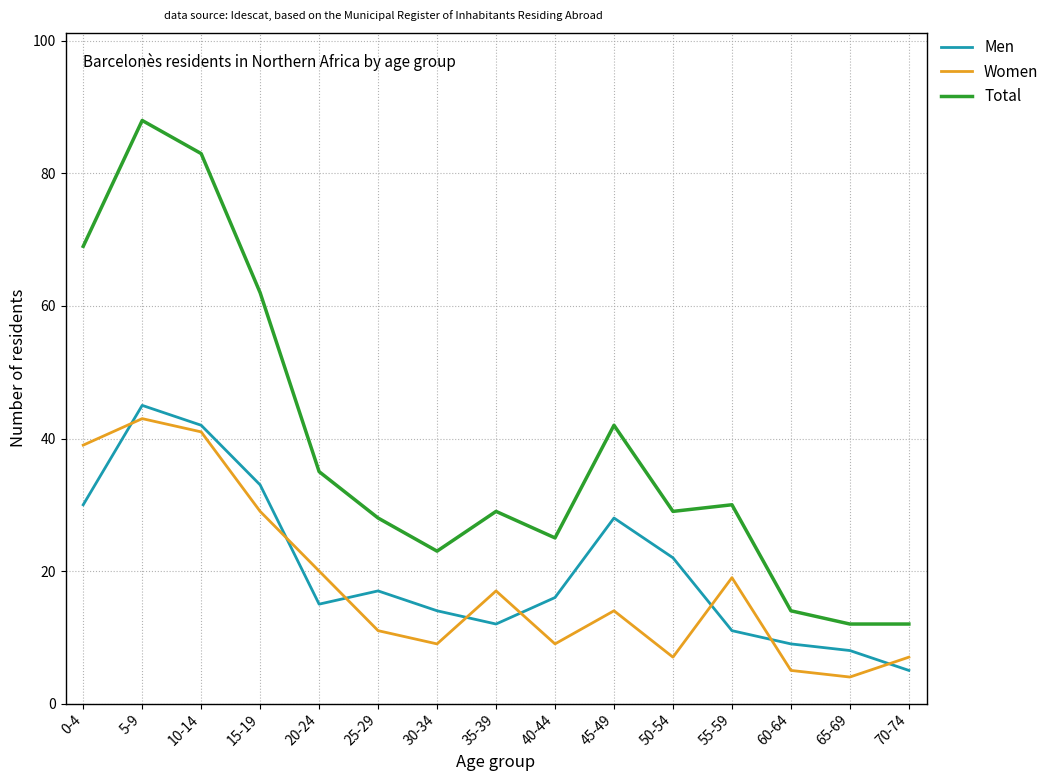

True or false: Men has a value of 8 at 20-24.

False